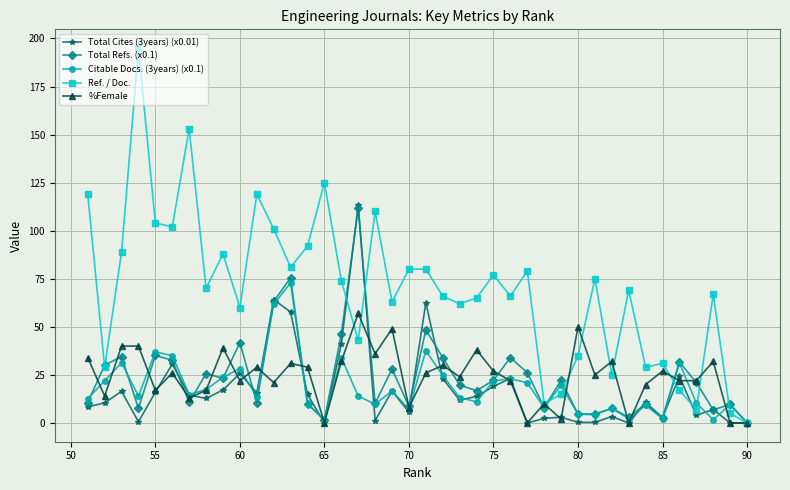

Which series has the largest range (max minus min)?

Ref. / Doc.